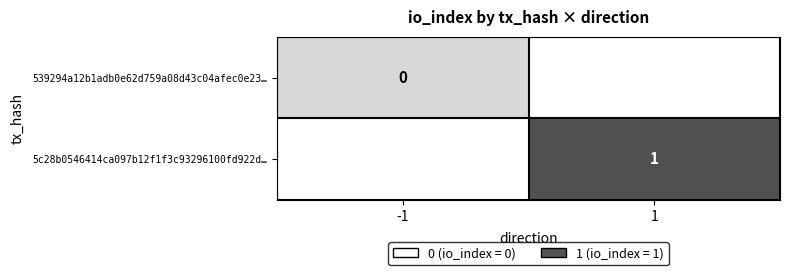

Between -1 and 1, which is larger?

1